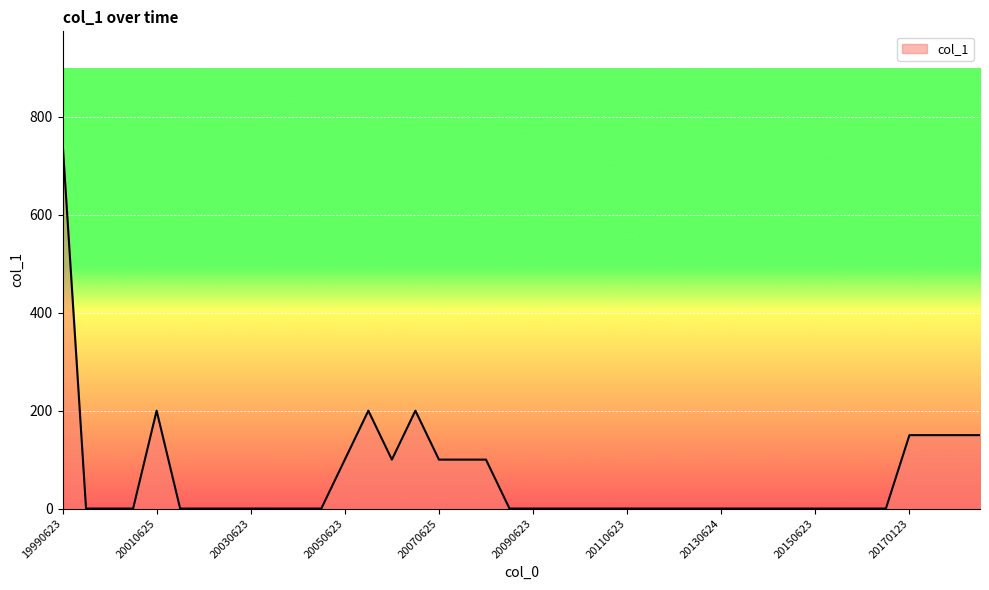

What is the sum of all values?

2450